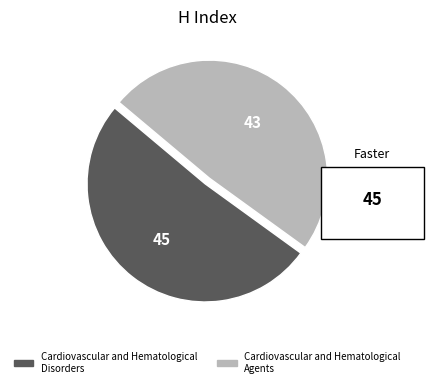

What is the ratio of the value at Cardiovascular and Hematological Agents to the value at Cardiovascular and Hematological Disorders?

1.0